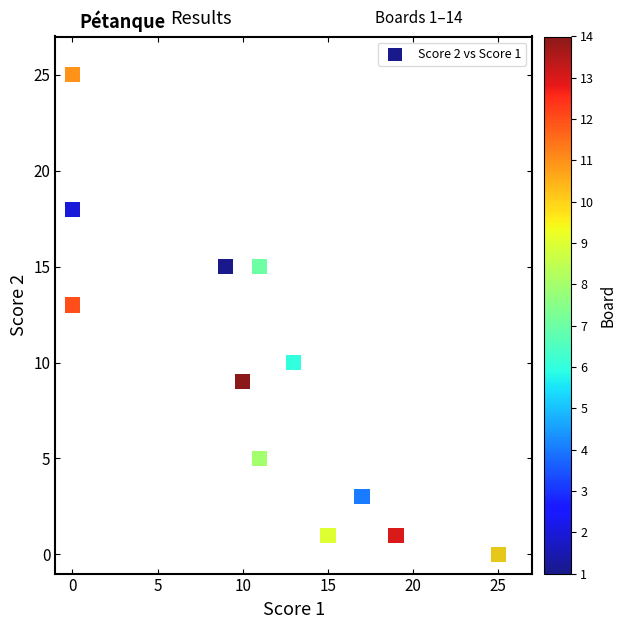

What Y value in the scatter plot is closest to 12?

13